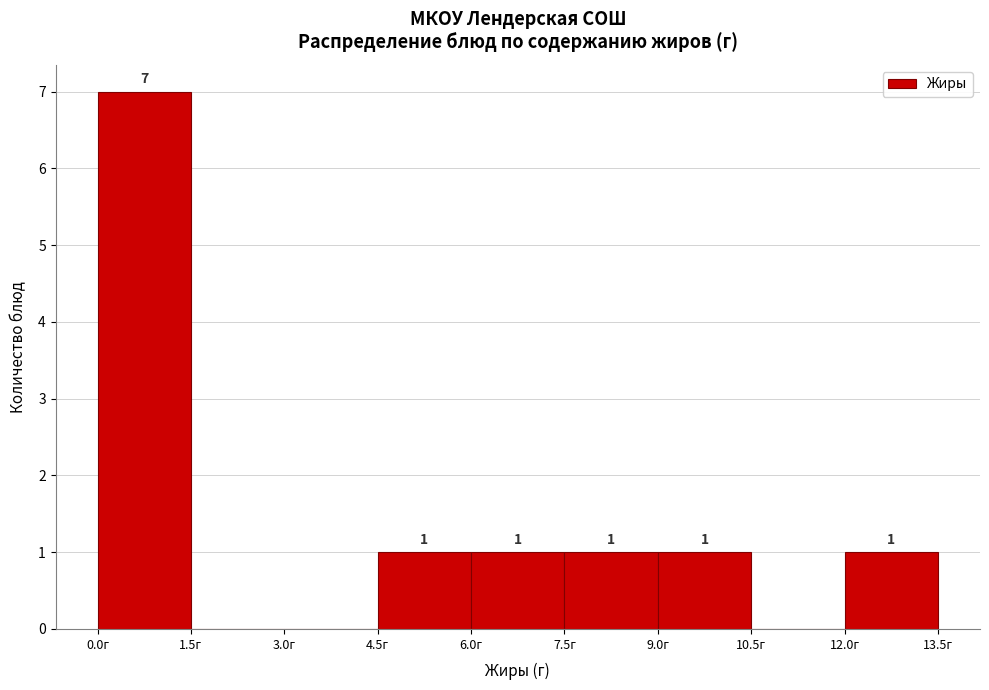

Over which range of the x-axis is the bar tallest?

0.0 to 1.5